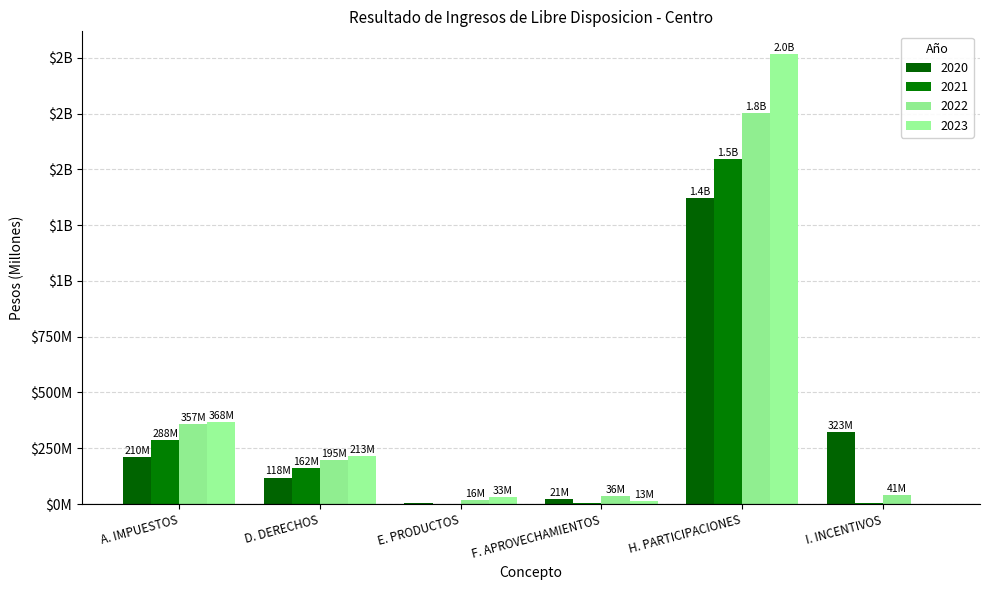

What is the total value across all series at D. DERECHOS?

688.9